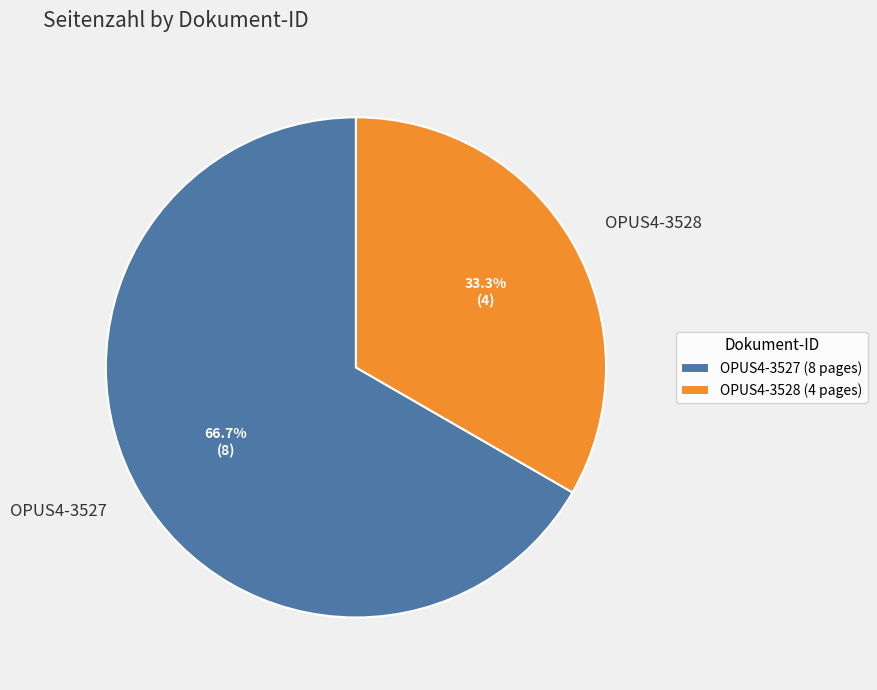

To the nearest percent, what percentage of the pie is OPUS4-3527?

67%